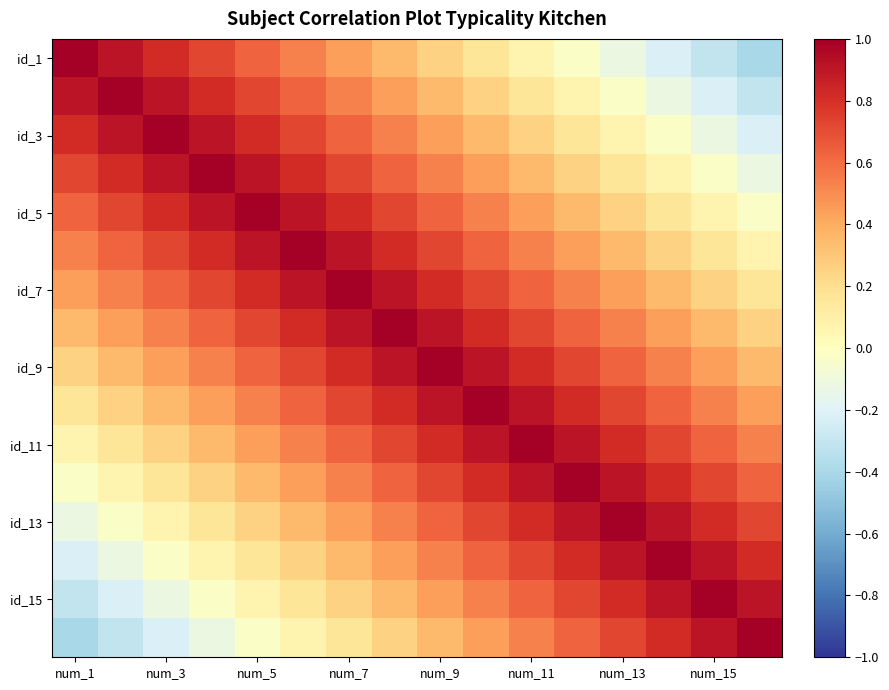

Count the number of data series in this chart.

16